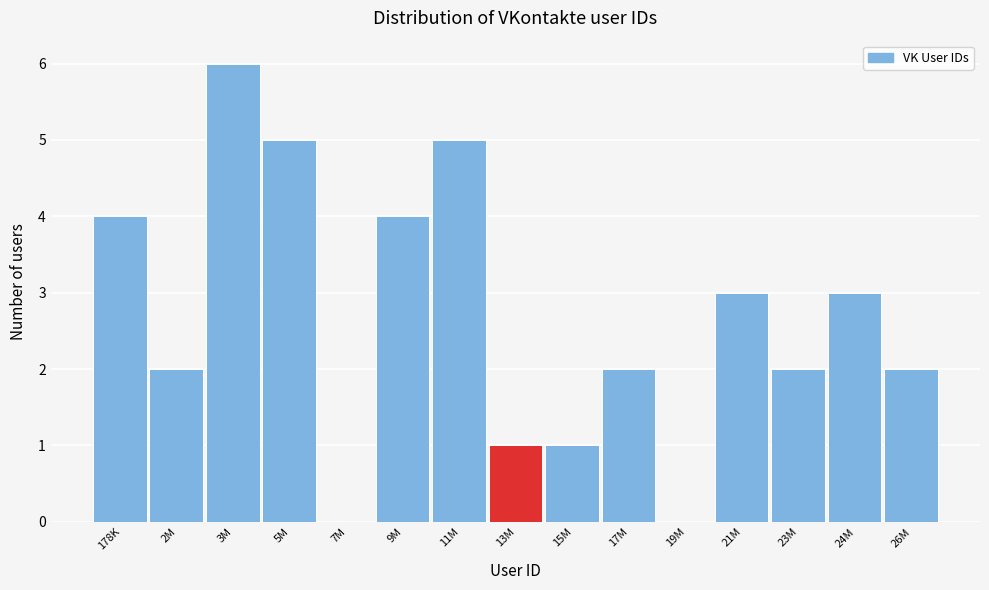

Reading right to left, extract all data points from this chart.

26M=2	24M=3	23M=2	21M=3	19M=0	17M=2	15M=1	13M=1	11M=5	9M=4	7M=0	5M=5	3M=6	2M=2	178K=4